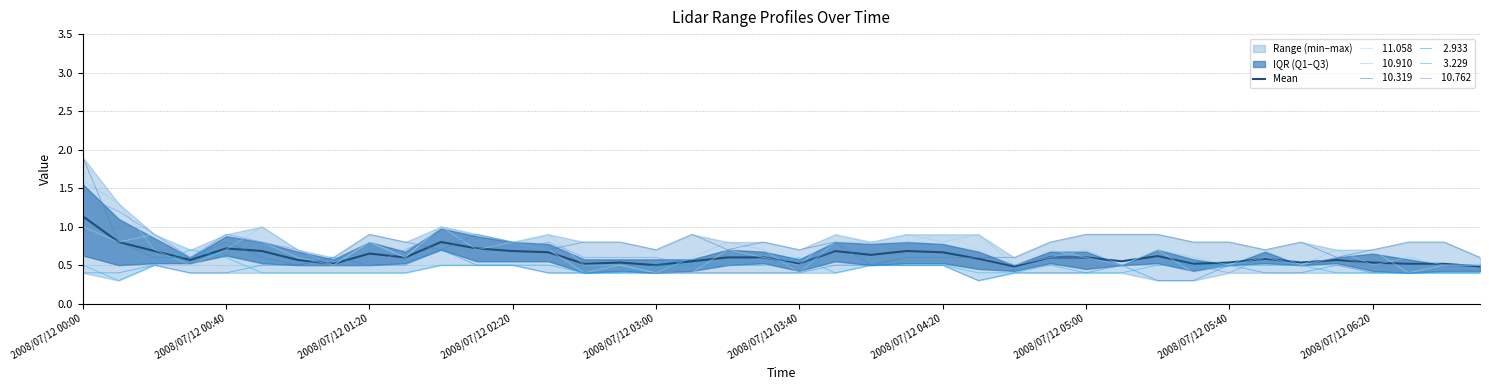

True or false: the data shows 0.3 at 39.

False